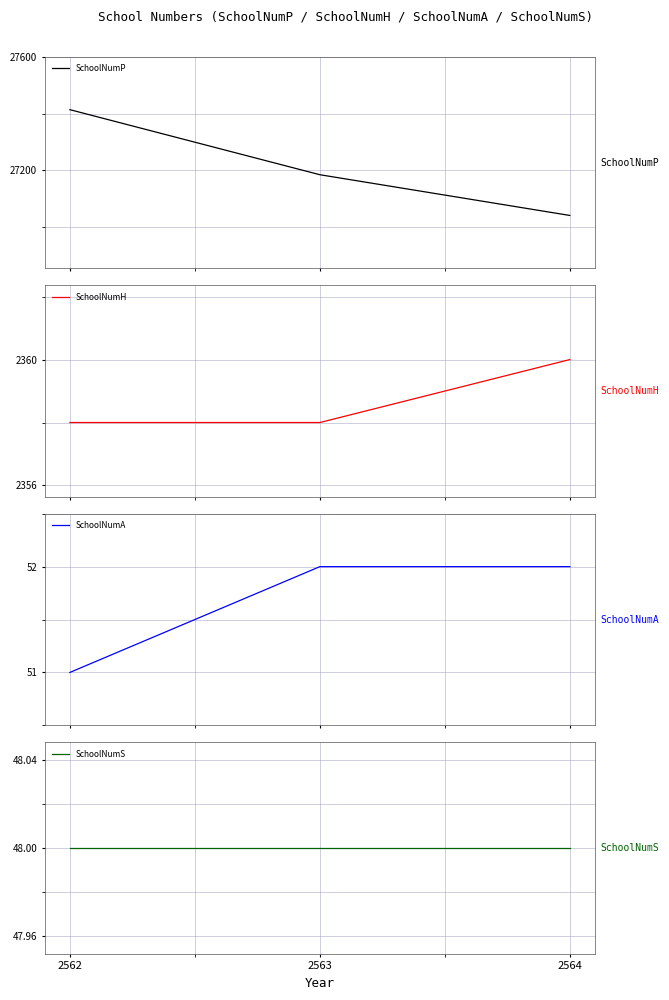

The SchoolNumA series shows 19 at 2563. True or false?

False